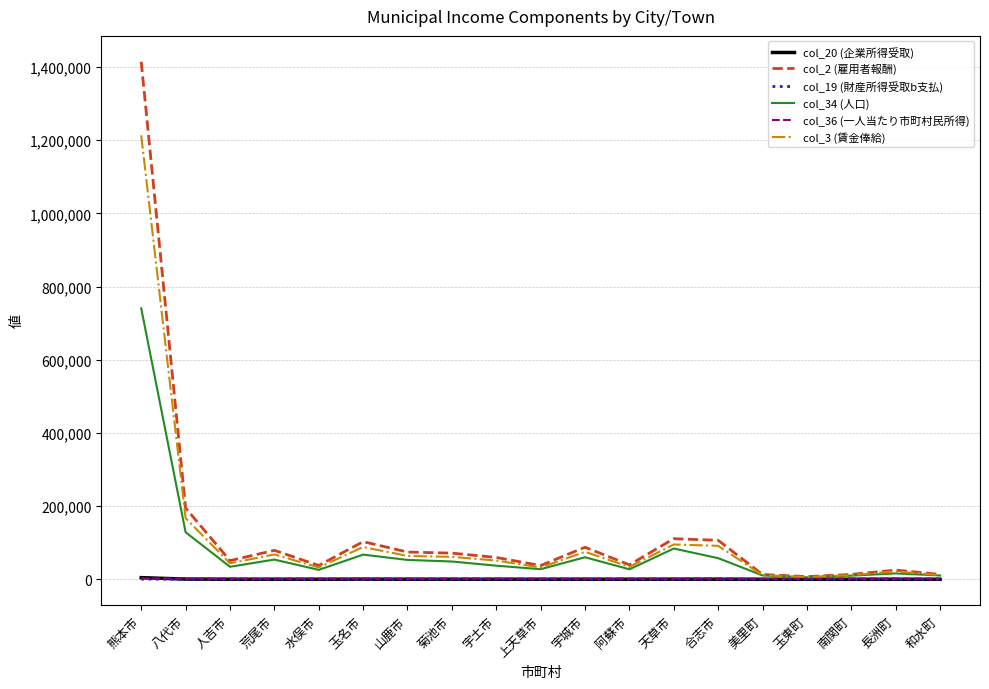

The col_2 (雇用者報酬) series shows 37548.9 at 上天草市. True or false?

True